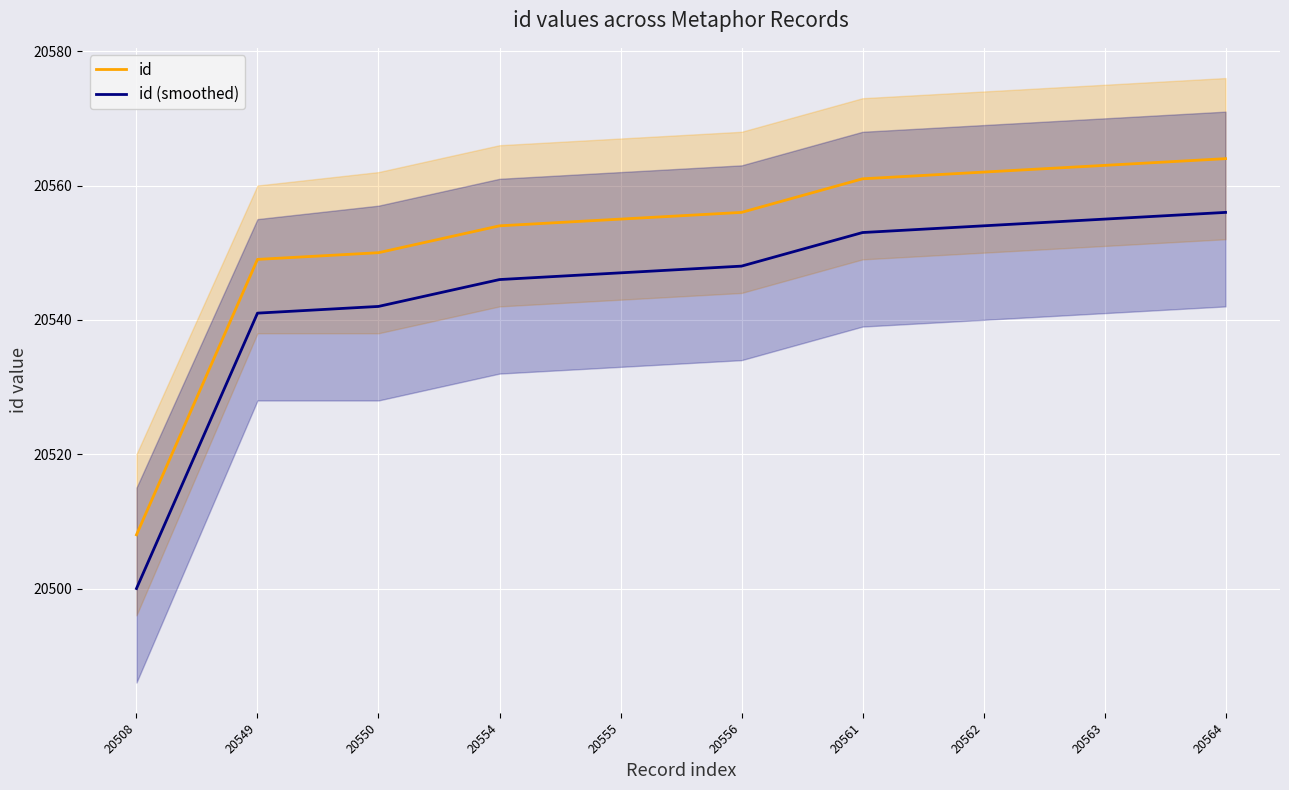

At which category does the chart reach its minimum across all series?

20508